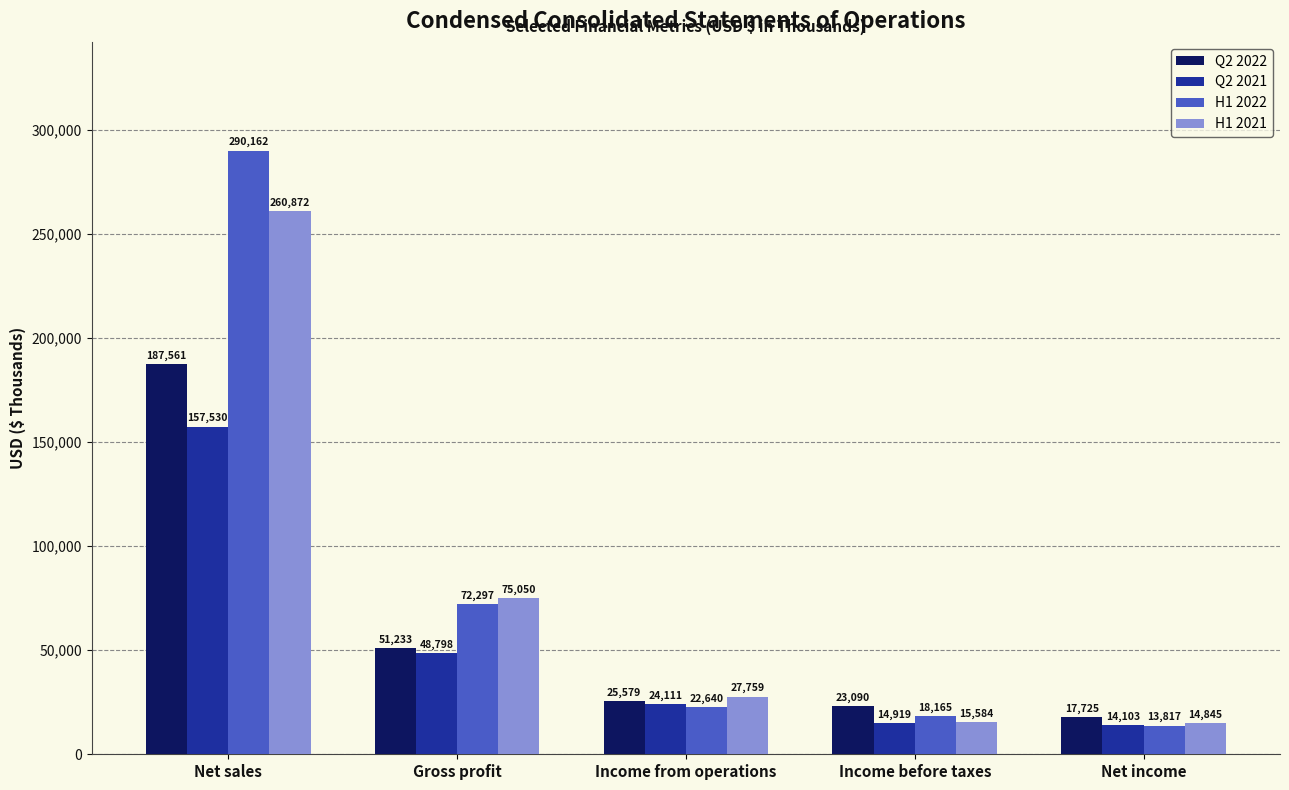

How many bars are there in each group?

4